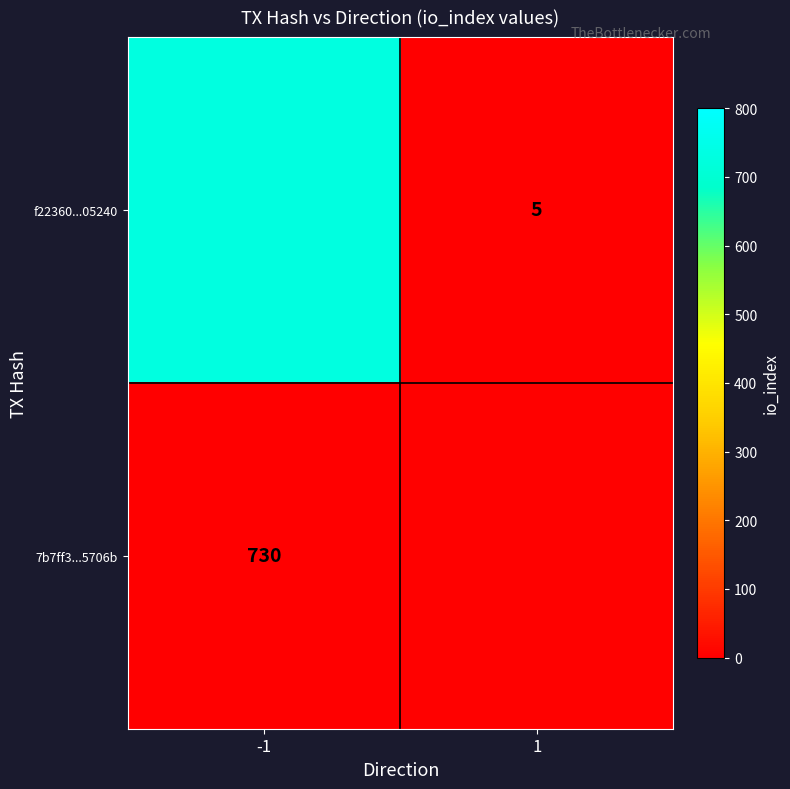

What is the spread (max minus min) of values at 1?

5